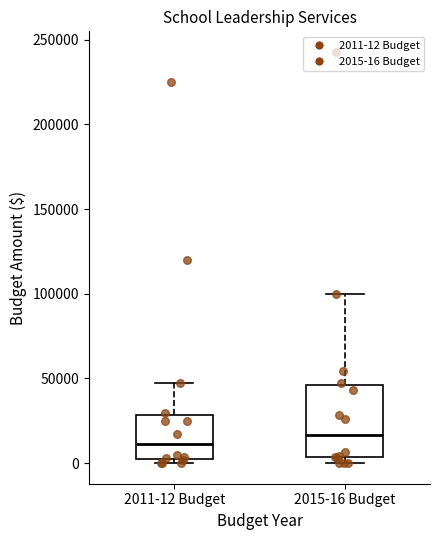

Where does the upper whisker of the box for 2015-16 Budget end on the y-axis? The values are not printed on the chart, so give them approximately, as read against the axis.

100000